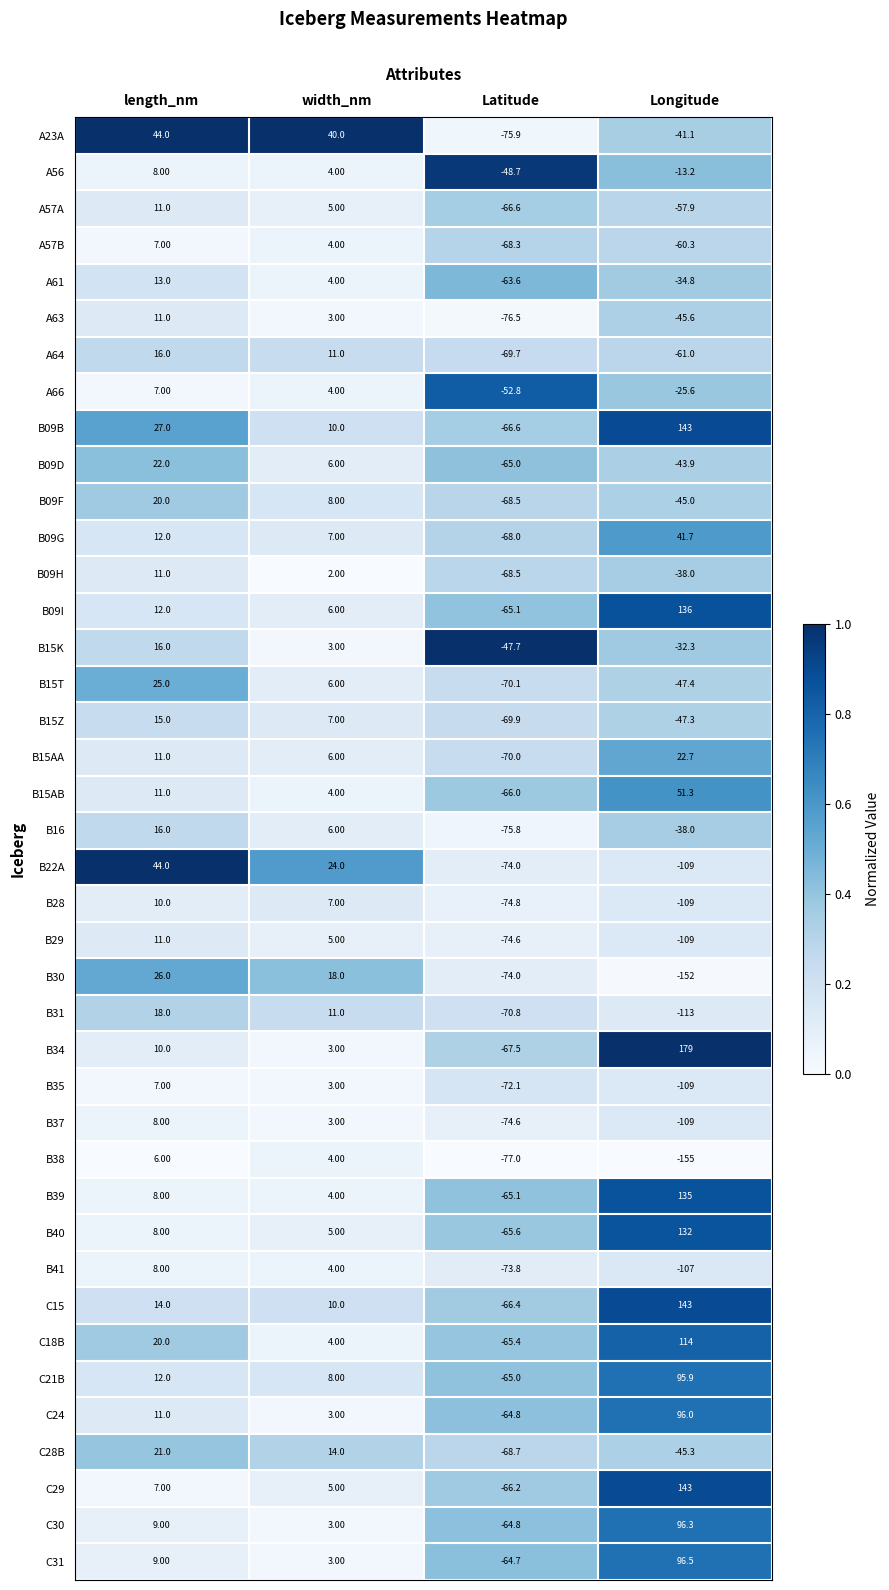

Which series has the widest spread of values?

B34